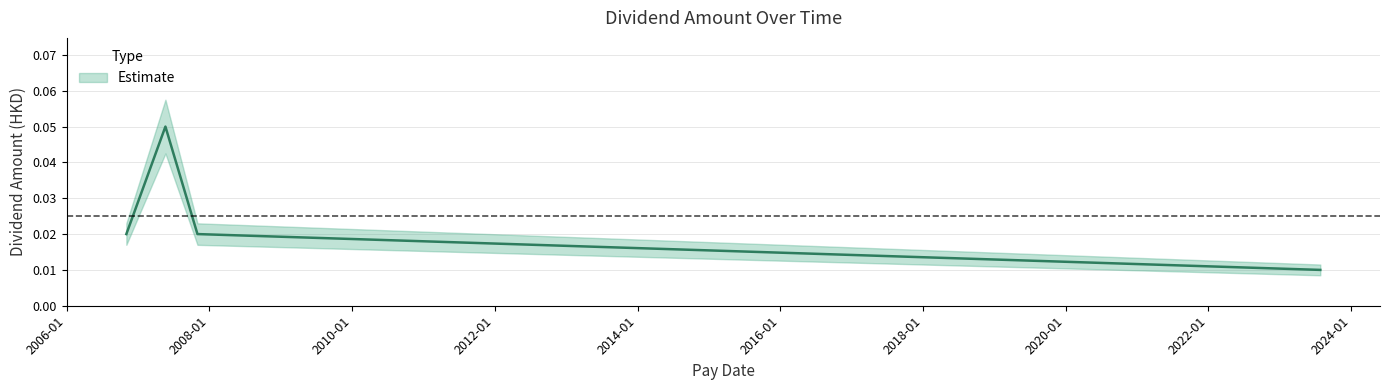

List the labels in order of value, smallest first.

2023-07-28, 2007-11-01, 2006-11-02, 2007-05-21